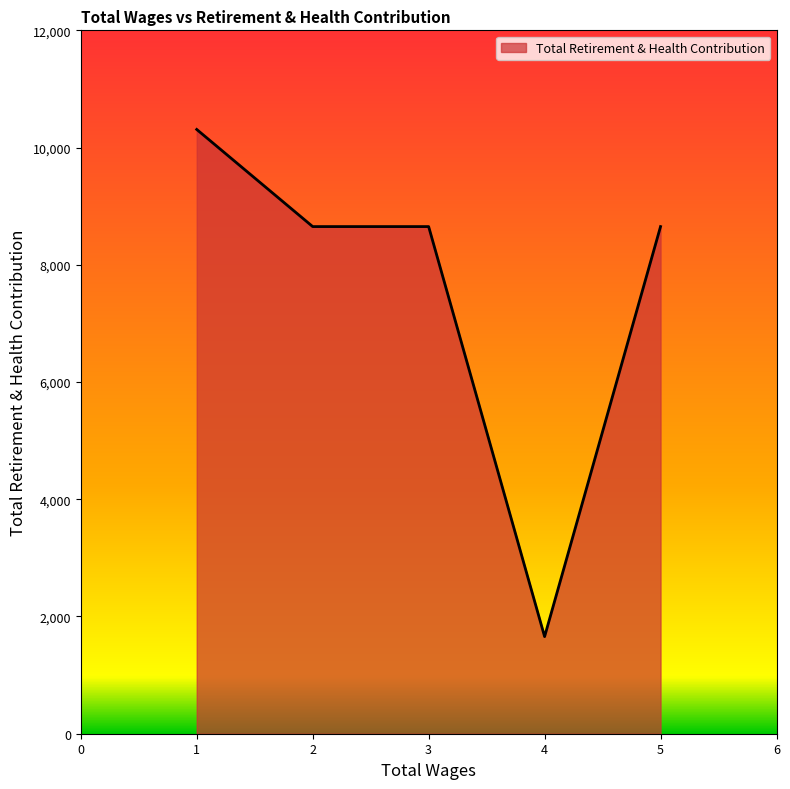

At which label does the data first exceed 8652?

1